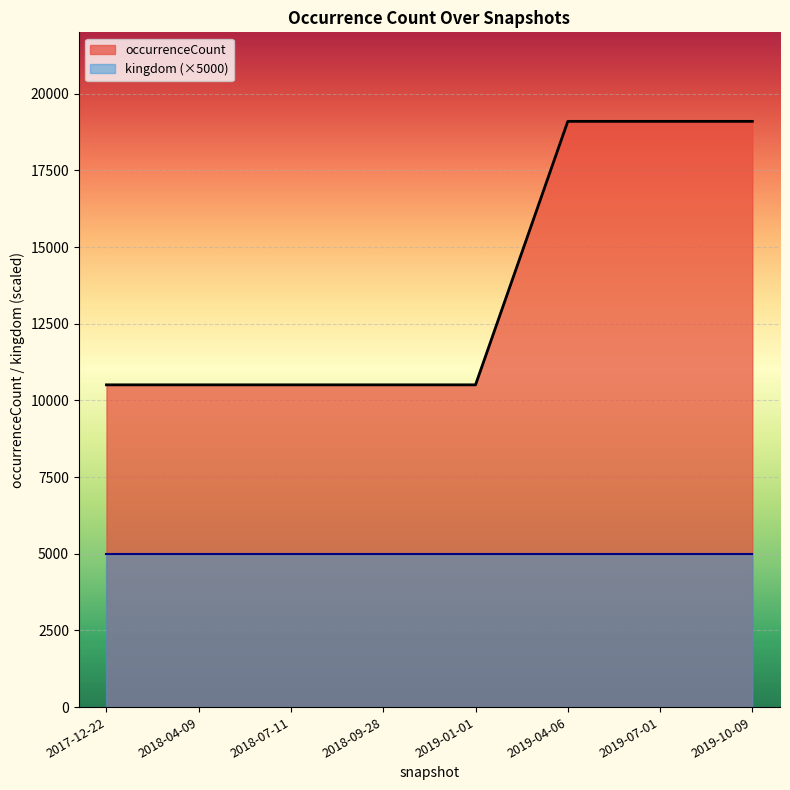

Which category has the lowest value in the occurrenceCount series?

2018-04-09